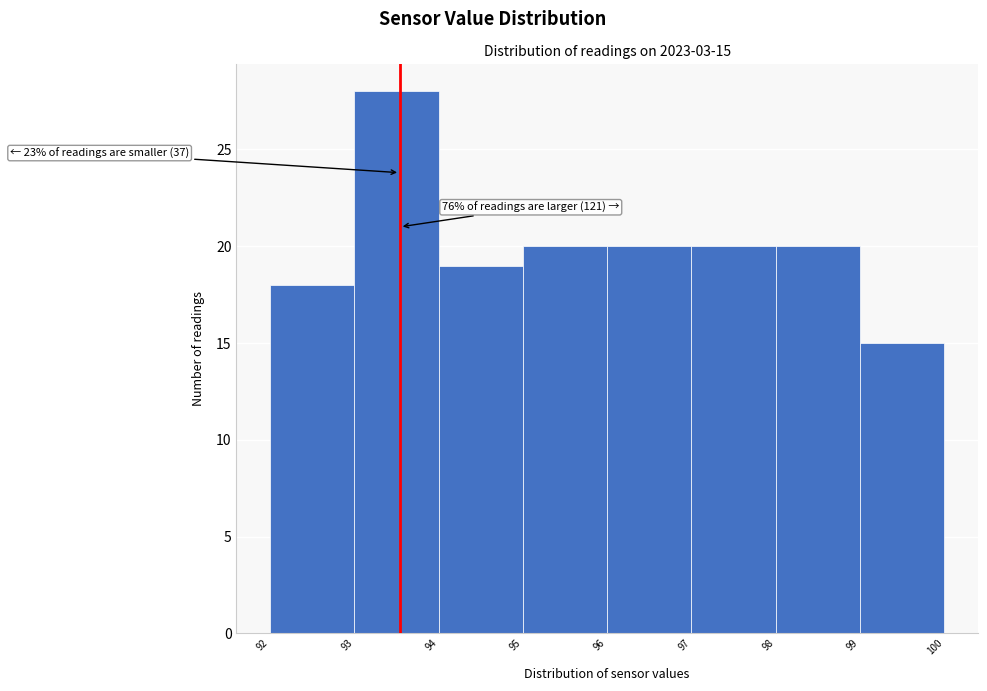

Which range on the x-axis has the tallest bar?

93 to 94